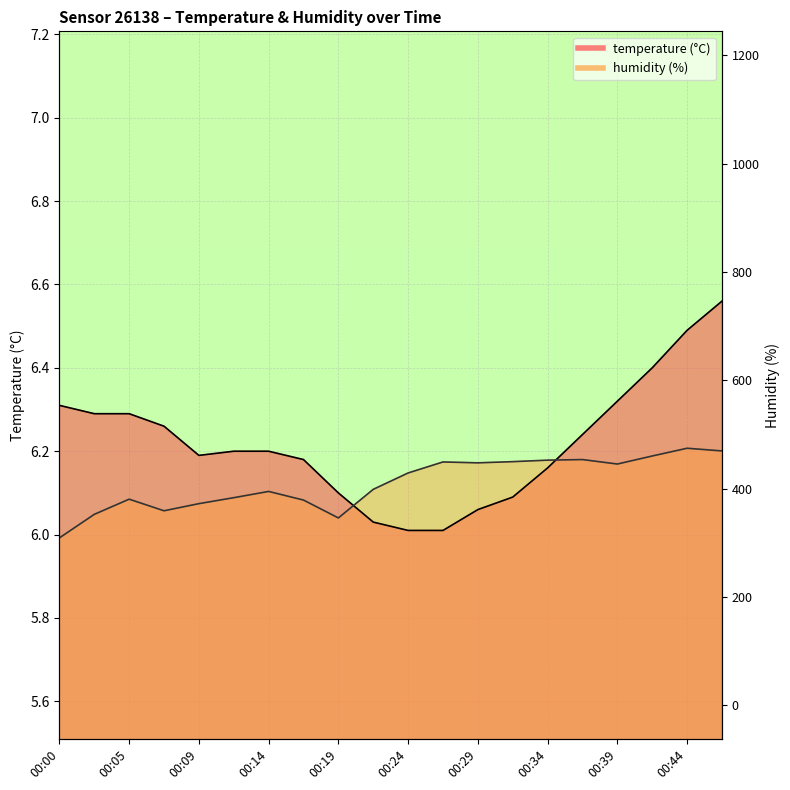

In temperature, how many points are lower than both neighbors (excluding endpoints)?

1